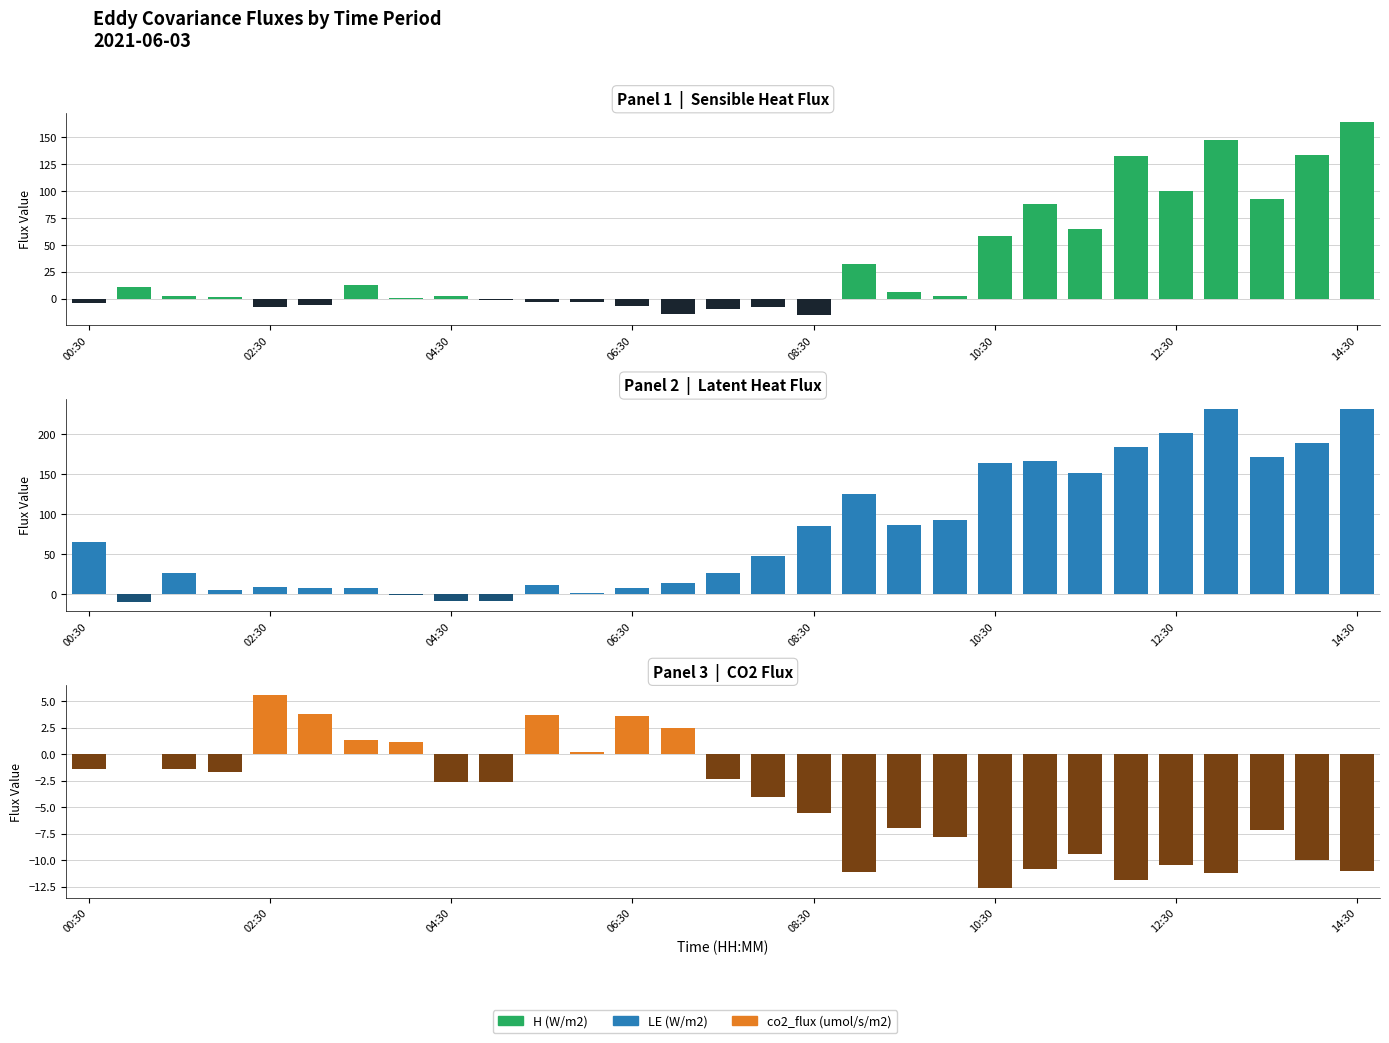

What are all the series names shown in the legend?

H (W/m2), LE (W/m2), co2_flux (umol/s/m2)